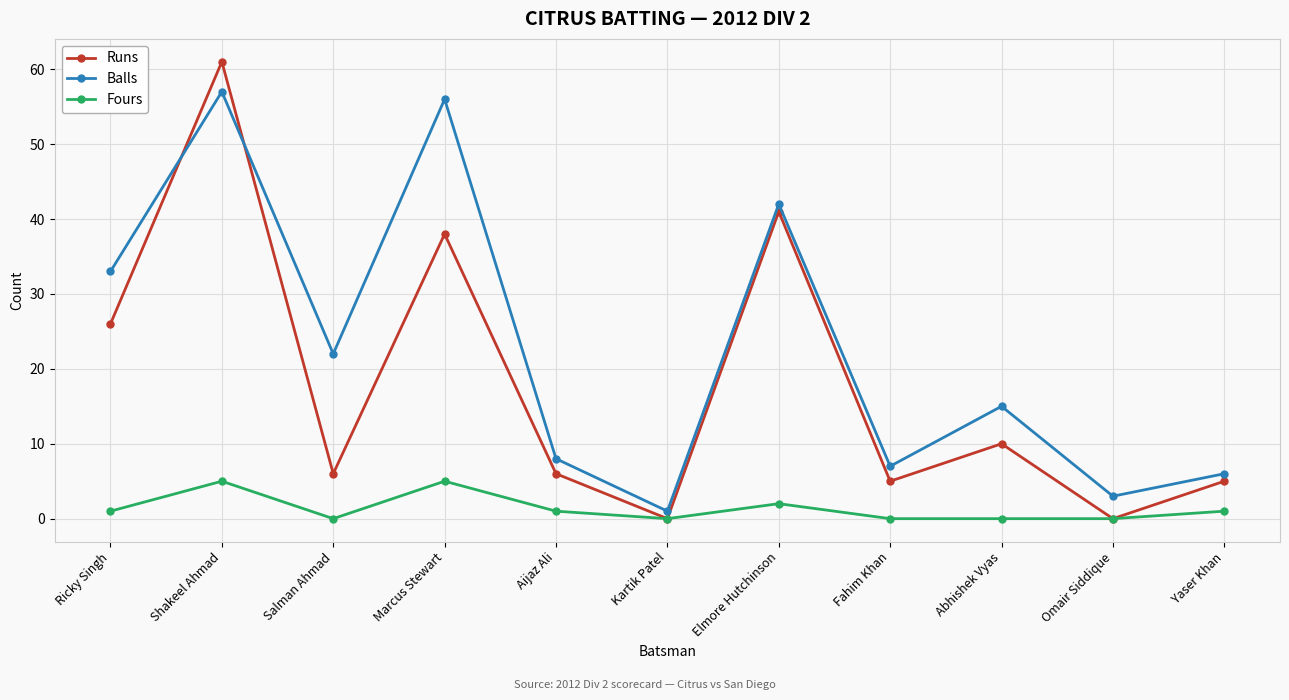

What is the difference between the Balls values at Elmore Hutchinson and Omair Siddique?

39